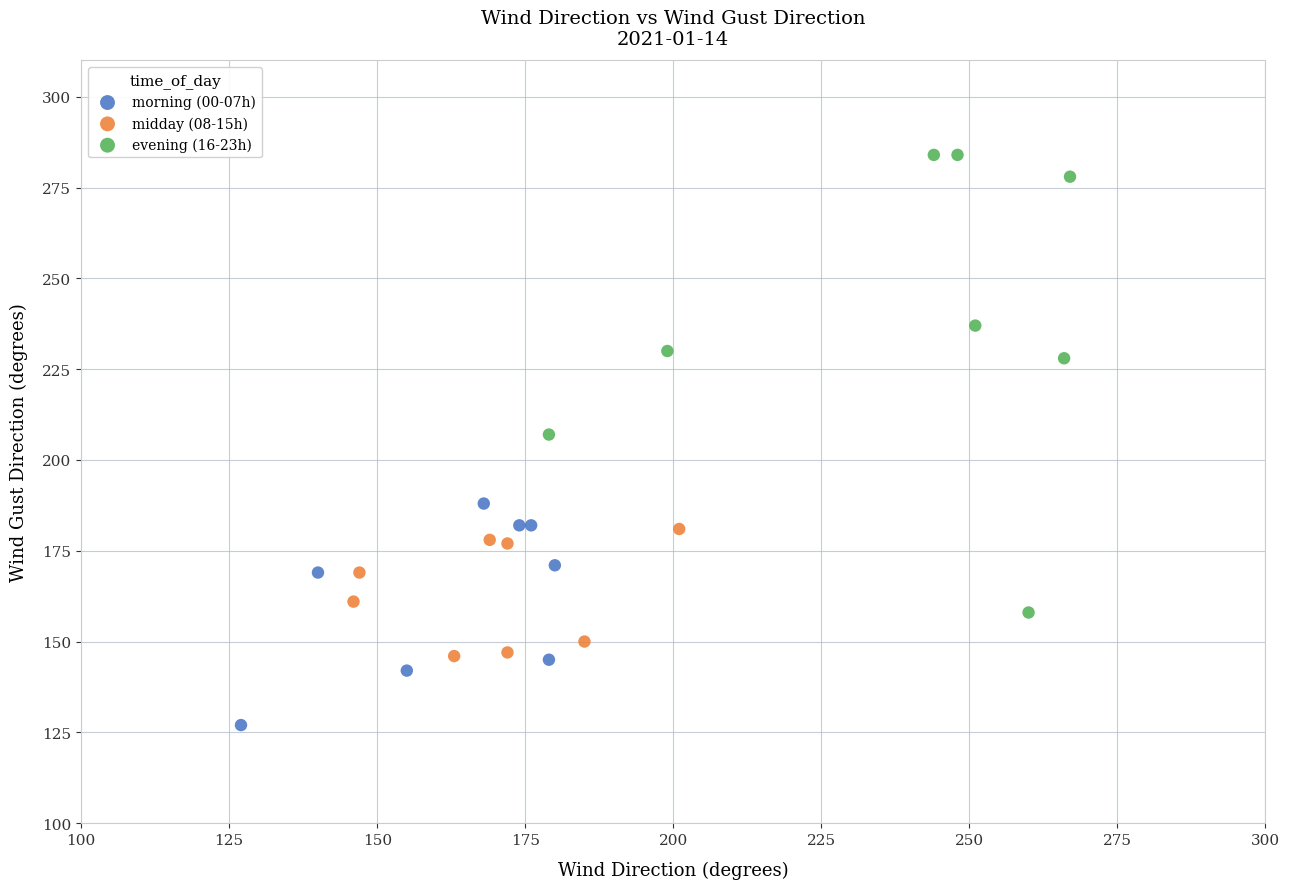

Which series has the widest spread of Y values?

evening (16-23h)